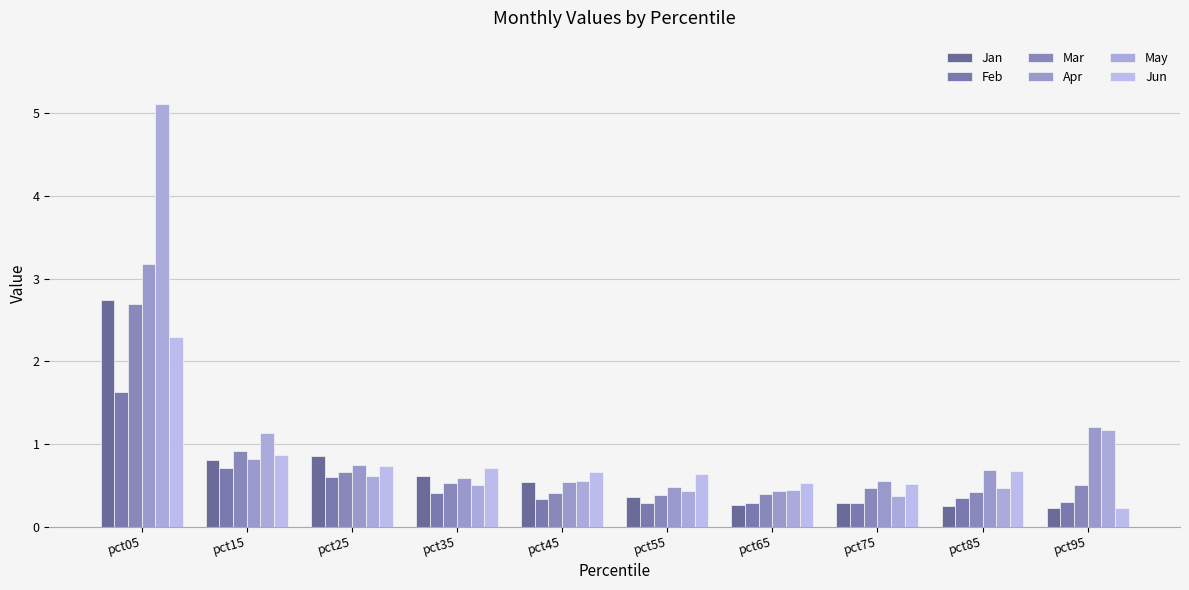

What is the sum of all Jan values?

6.9